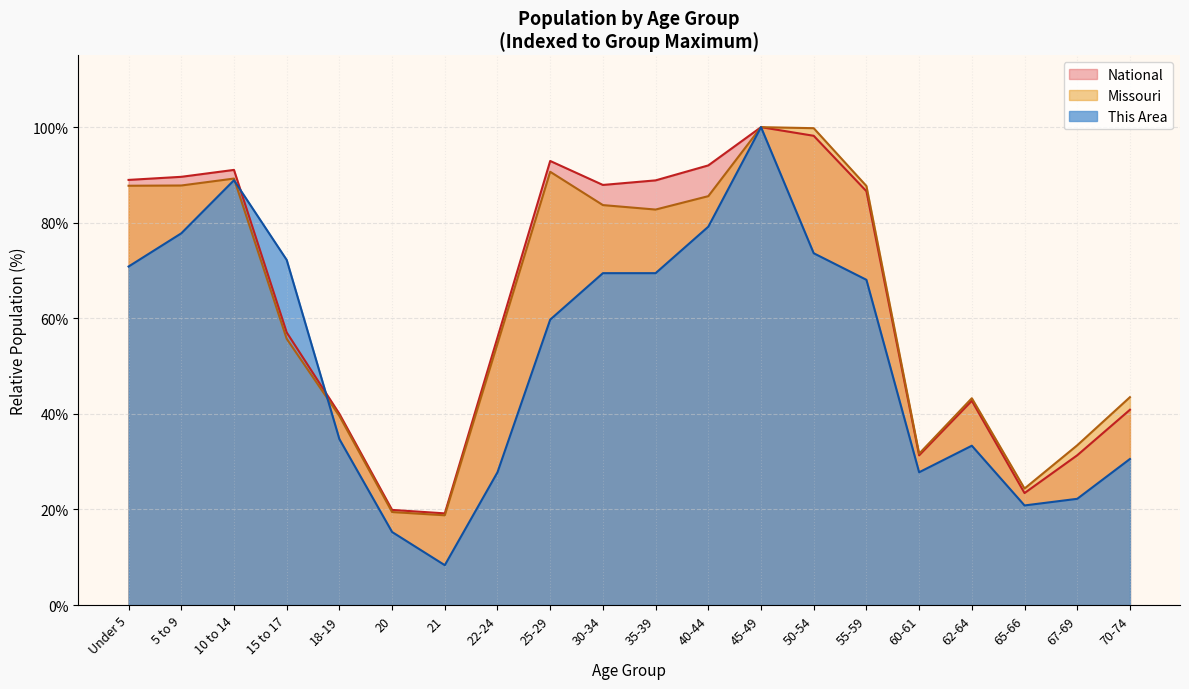

At which label does National reach its minimum?

21